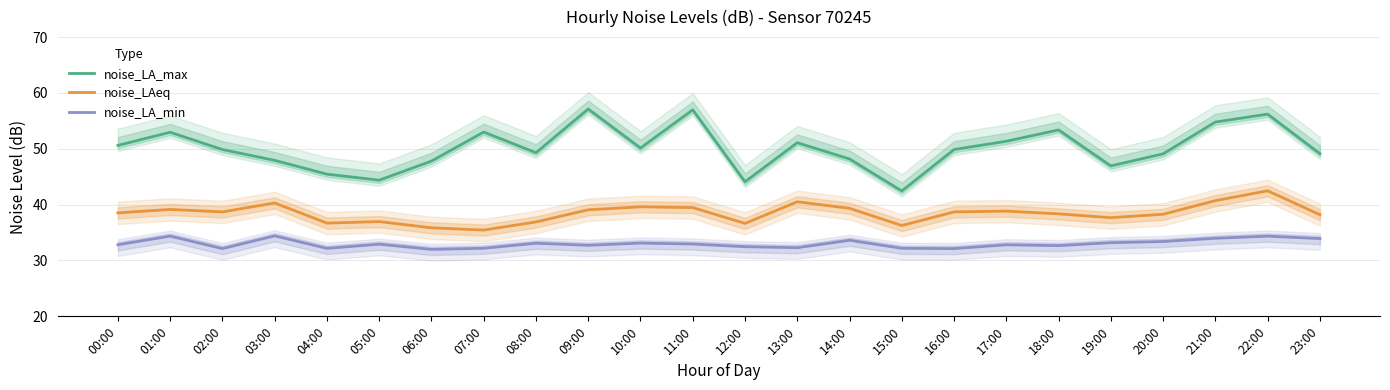

What is the sum of all noise_LAeq values?

922.7